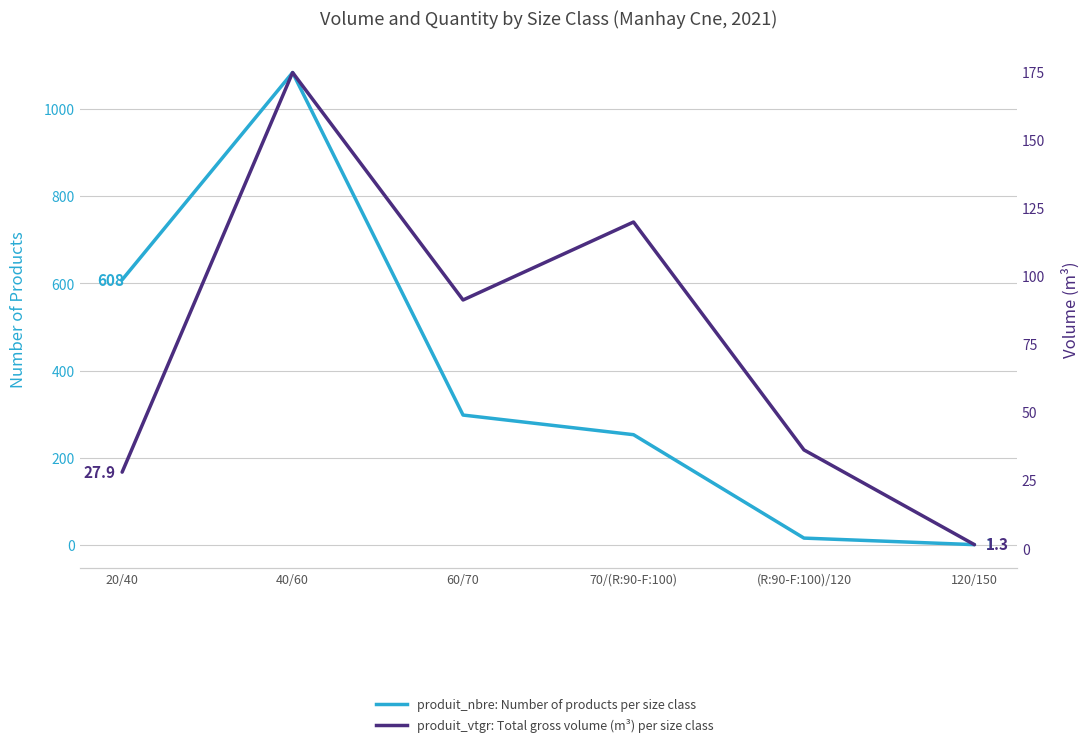

Reading left to right, what are all the values shown in this chart?

produit_nbre: 608.0	1083.0	298.0	253.0	16.0	1.0
produit_vtgr: 27.9	174.5	91.1	119.7	36.1	1.3